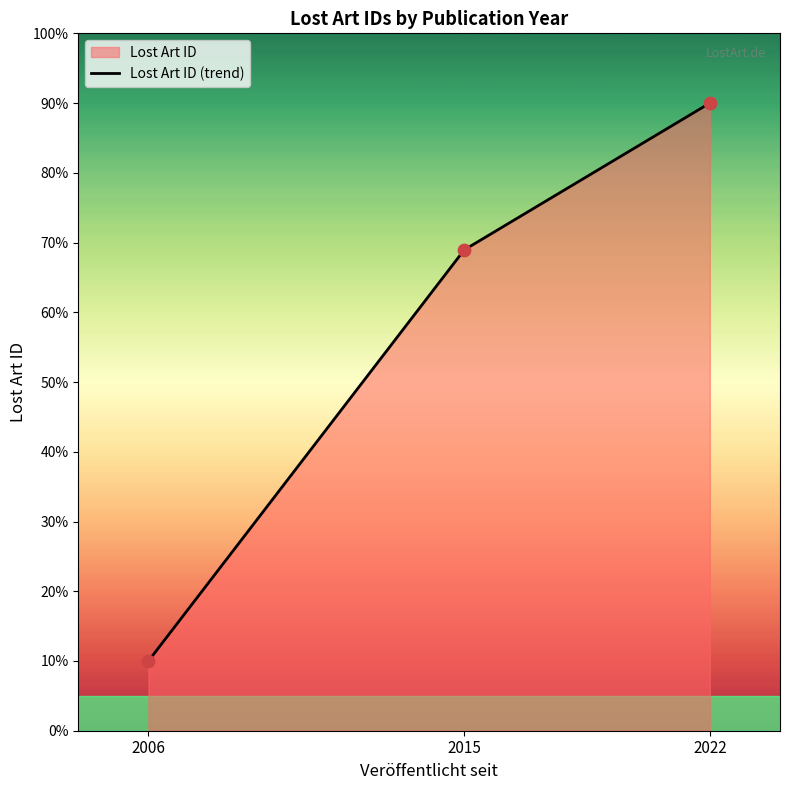

What is the change in value from 2006 to 2022?

+80.0